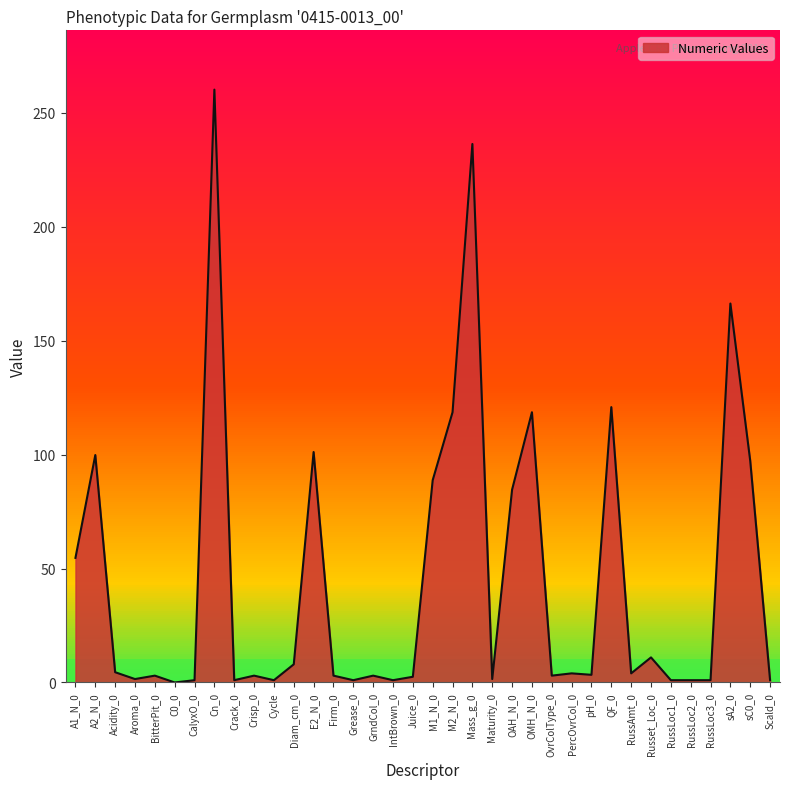

List the labels in order of value, smallest first.

C0_0, CalyxO_0, Crack_0, Cycle, Grease_0, IntBrown_0, RussLoc1_0, RussLoc2_0, RussLoc3_0, Scald_0, Aroma_0, Maturity_0, Juice_0, BitterPit_0, Crisp_0, Firm_0, GrndCol_0, OvrColType_0, pH_0, PercOvrCol_0, RussAmt_0, Acidity_0, Diam_cm_0, Russet_Loc_0, A1_N_0, OAH_N_0, M1_N_0, sC0_0, A2_N_0, E2_N_0, M2_N_0, OMH_N_0, QF_0, sA2_0, Mass_g_0, Cn_0